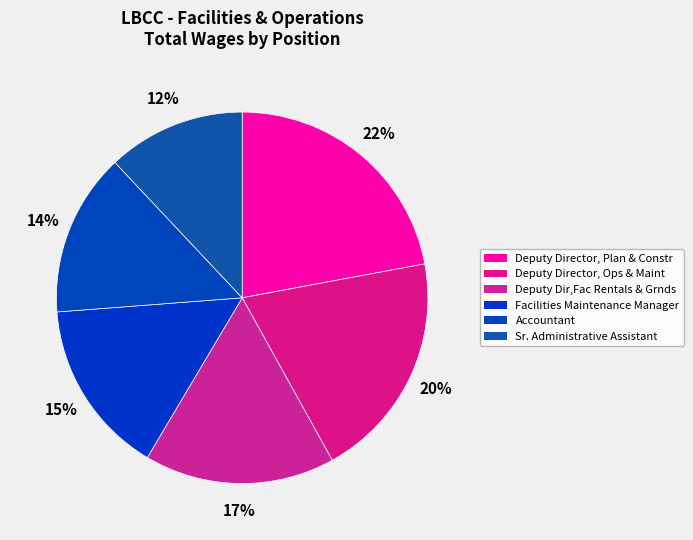

Is it true that Accountant is 14% of the pie?

True